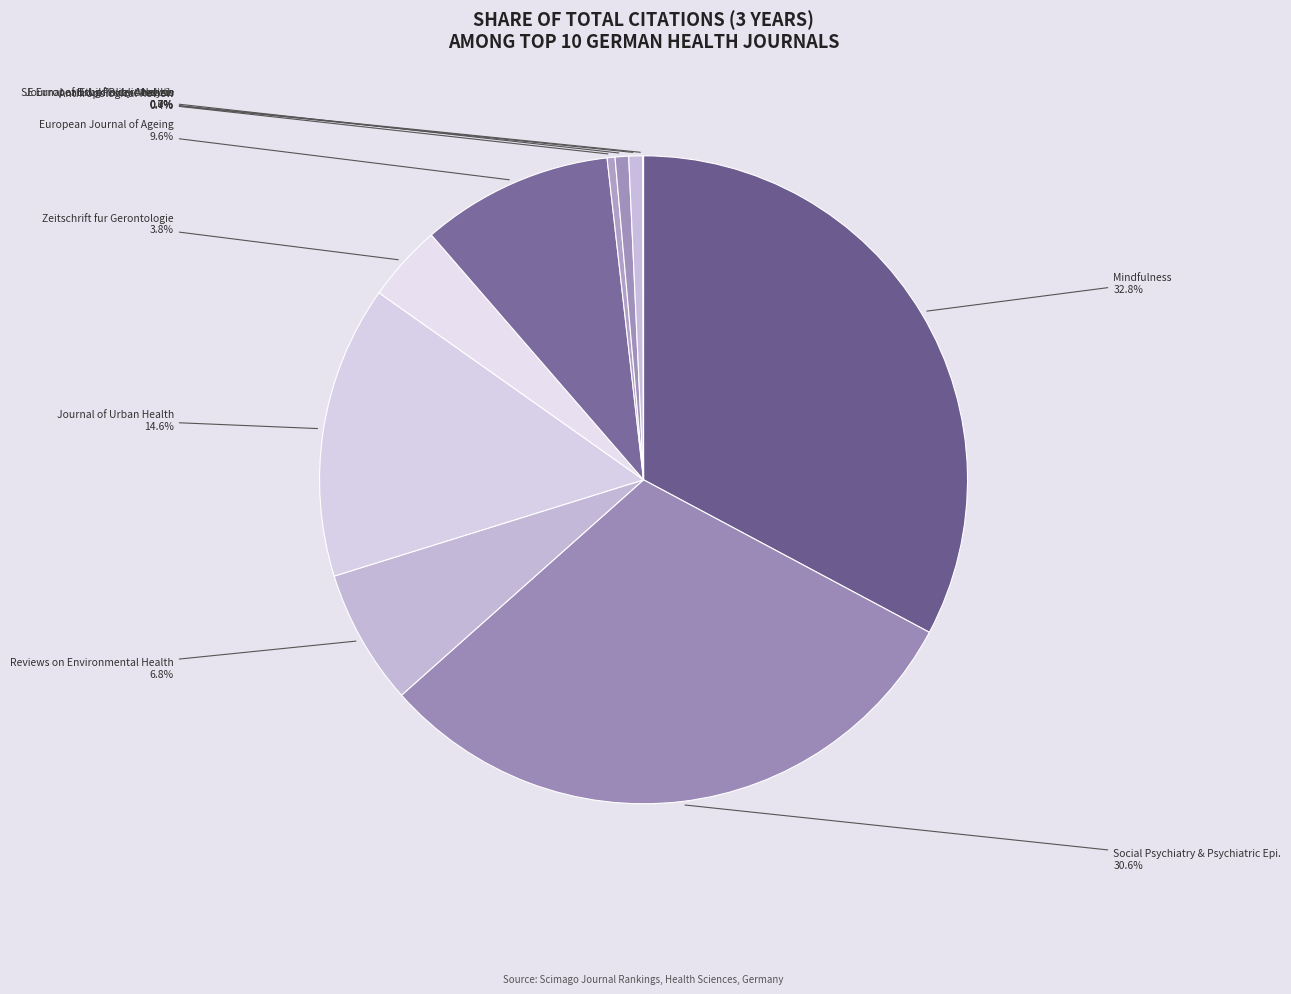

Is there any slice that represents more than half of the pie?

No